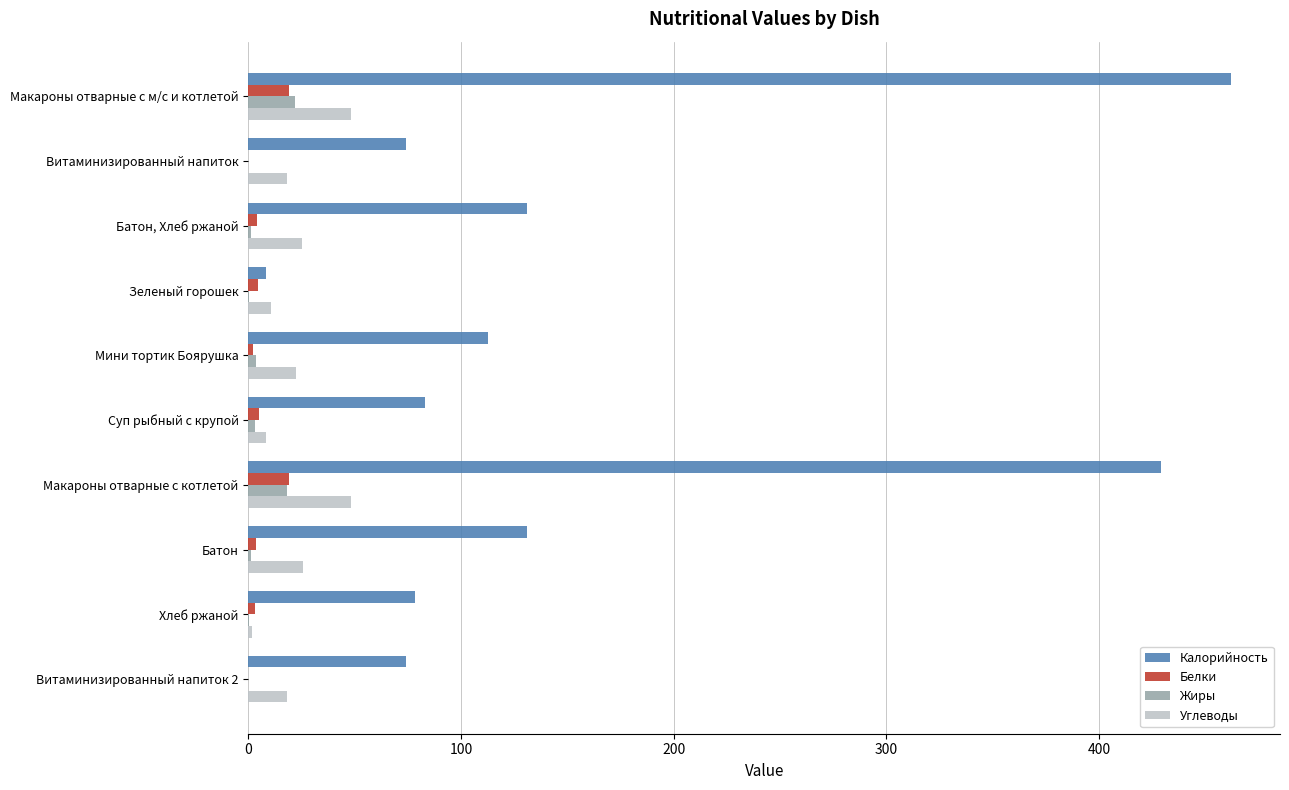

Between Макароны отварные с котлетой and Батон, which series saw the biggest shift?

Калорийность